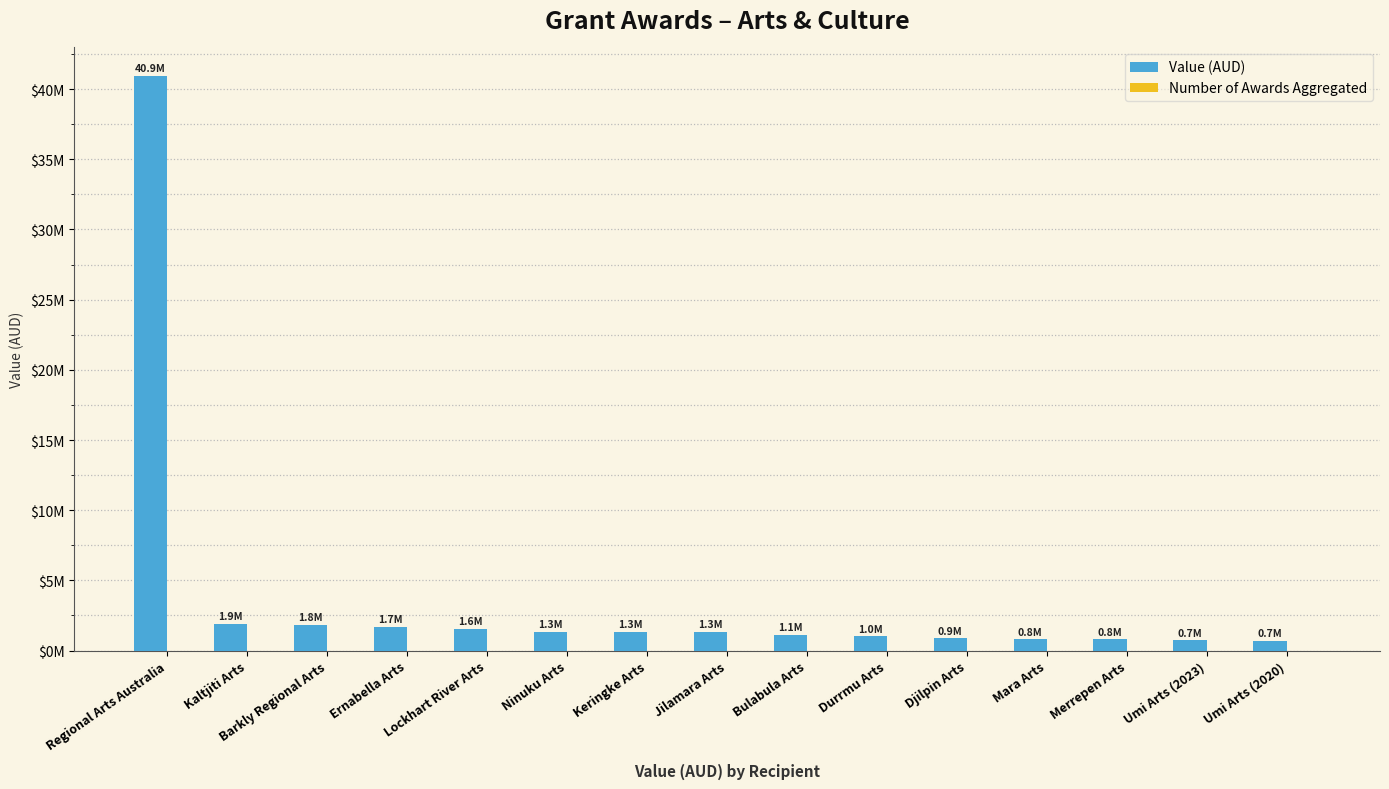

Are the bars grouped side by side (vs. stacked)?

No